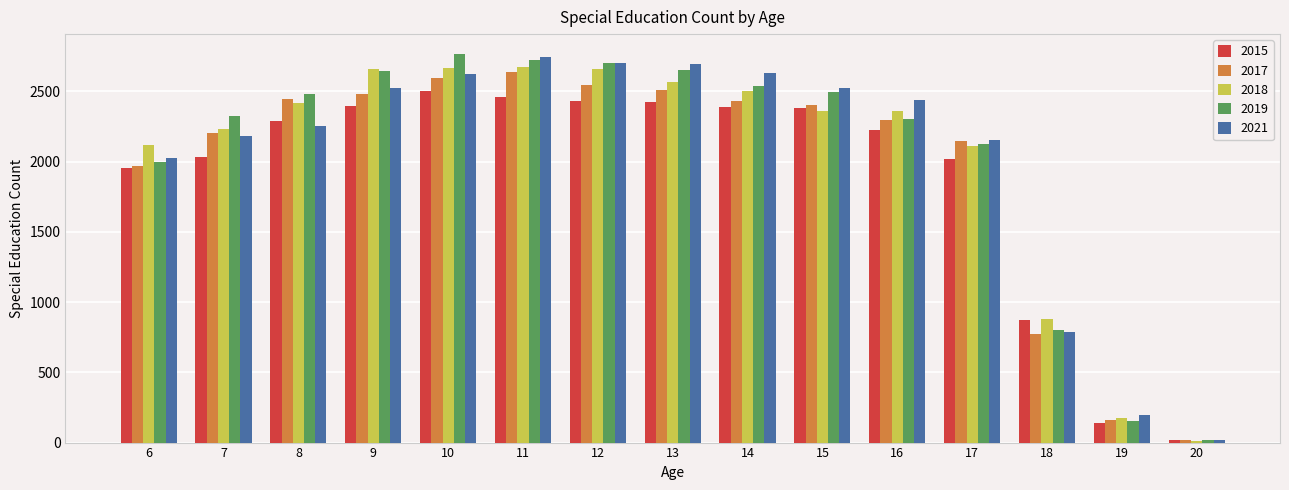

What are all the series names shown in the legend?

2015, 2017, 2018, 2019, 2021